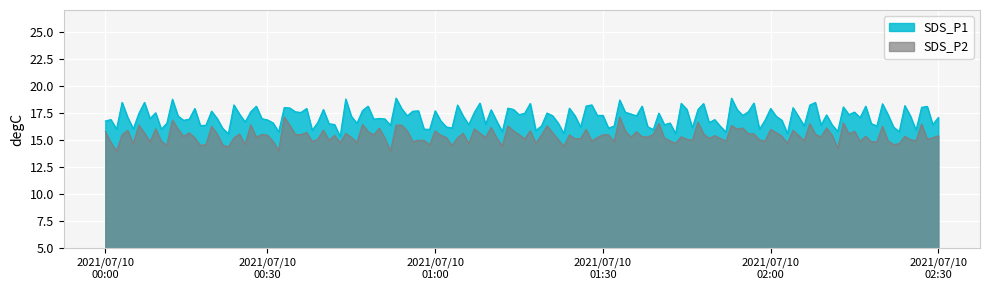

True or false: SDS_P2 and SDS_P1 cross at least once.

False